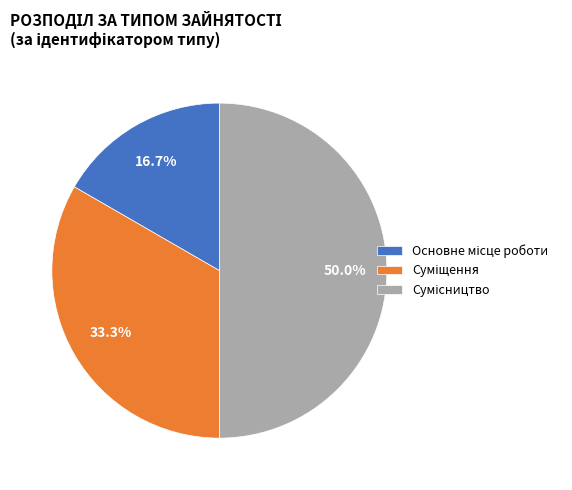

True or false: Основне місце роботи accounts for 30% of the total.

False